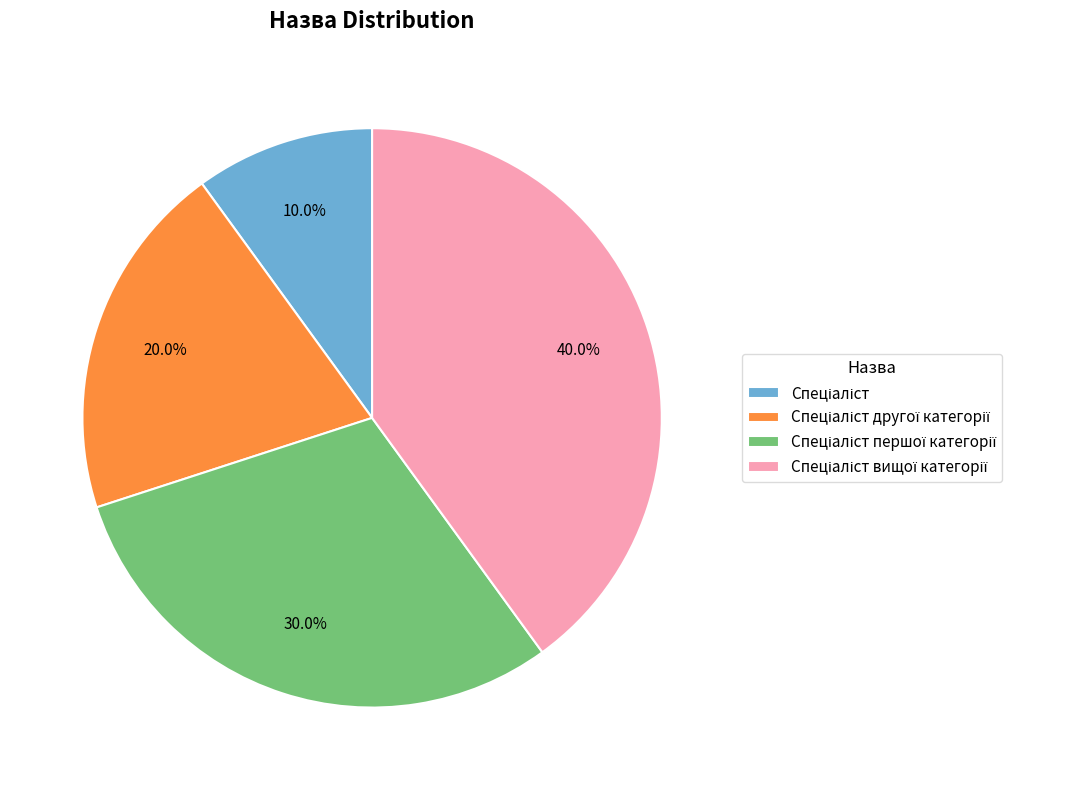

Does any single category account for the majority?

No